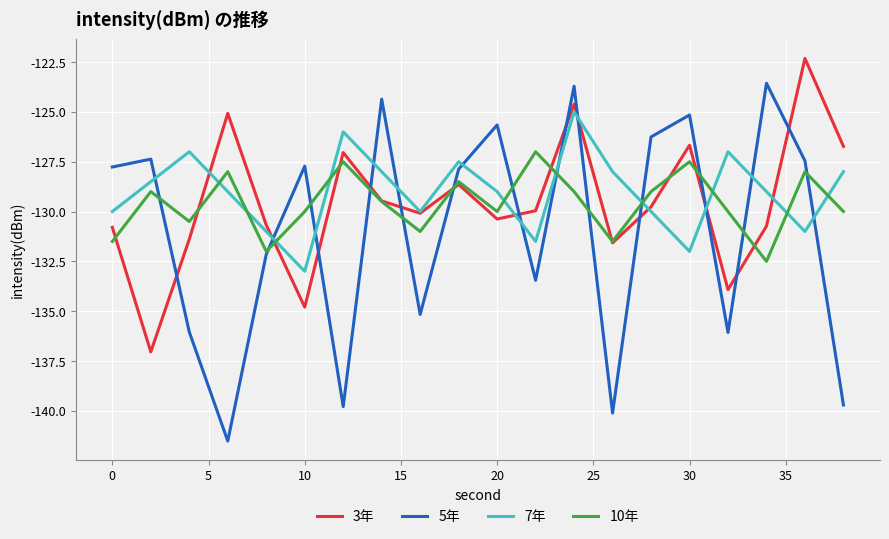

After their last crossing, which series has the higher values: 7年 or 5年?

7年